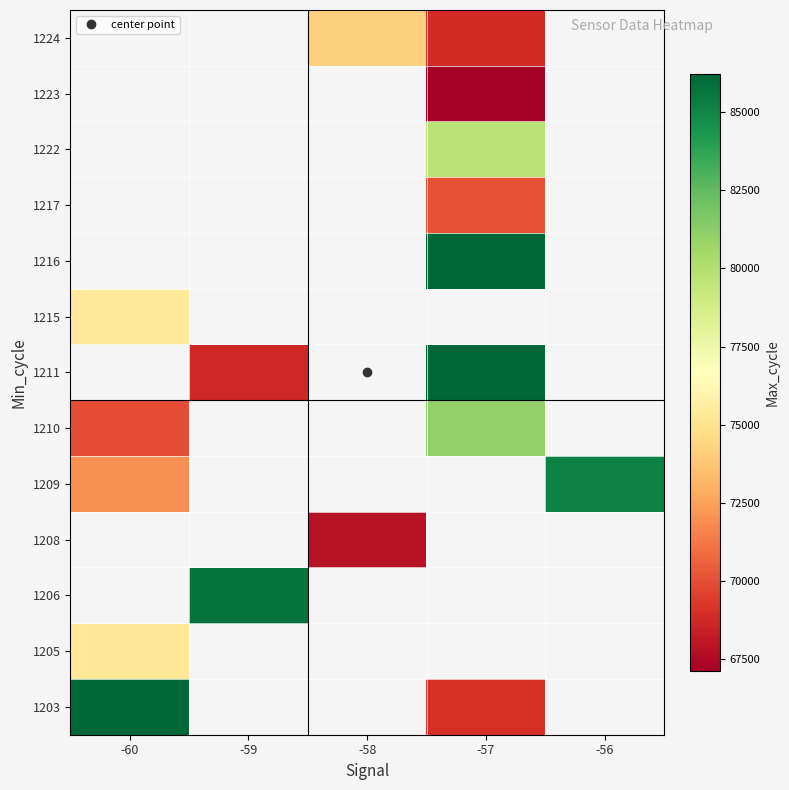

What is the smallest value displayed?

67117.0